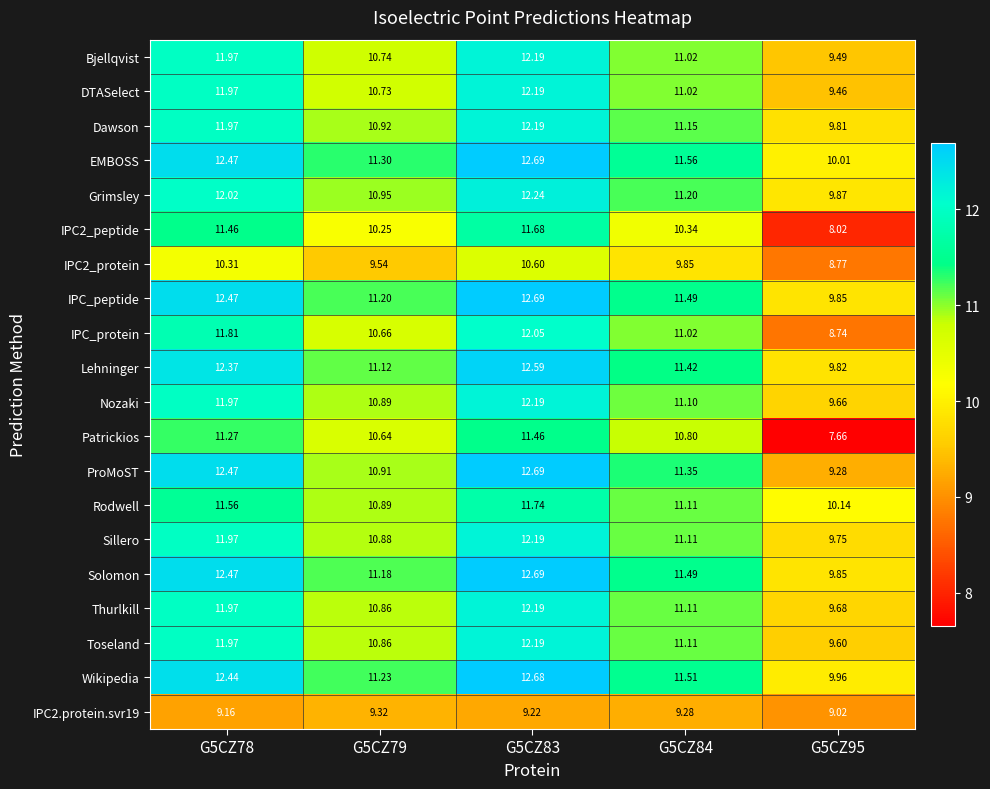

Which series changed the most between G5CZ83 and G5CZ95?

Patrickios